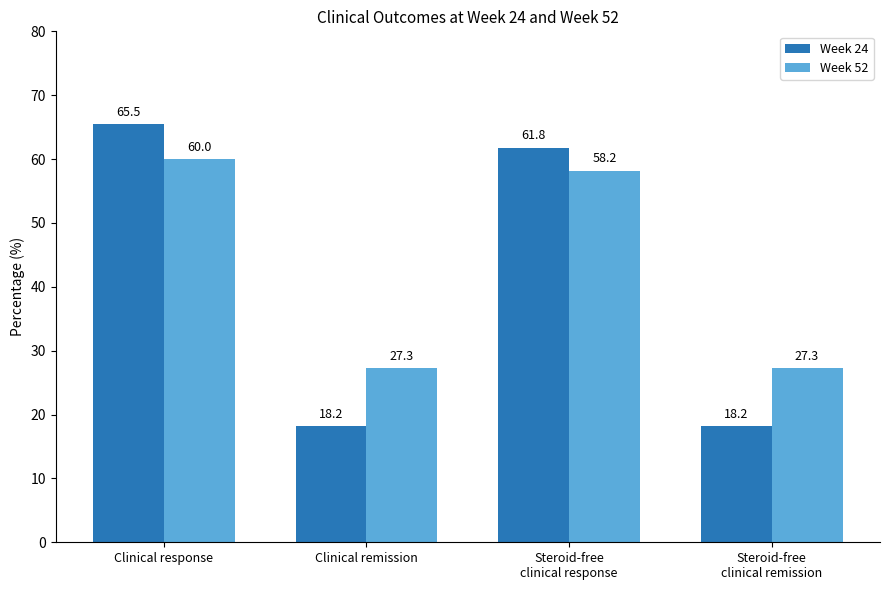

What is the difference between the Week 24 values at Steroid-free
clinical response and Clinical response?

3.7